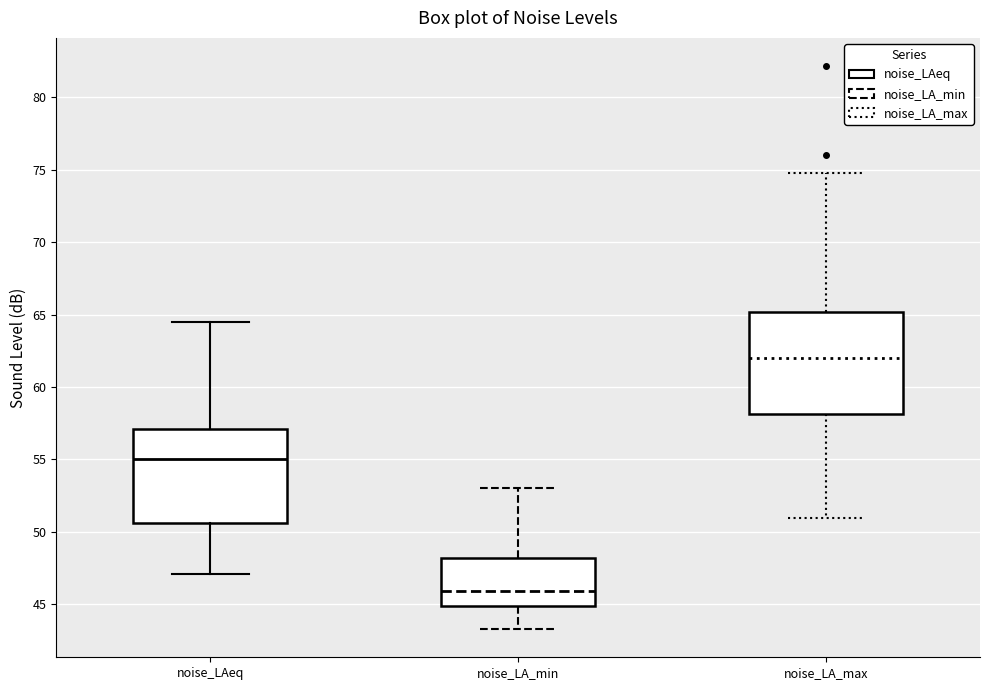

Reading left to right, transcribe this box plot: for each box, give where its median line is, the range the box spans, and where its two whiskers end, as read against the y-axis. The values are not printed on the chart, so give them approximately, as read against the axis.

noise_LAeq: median 55.0, box 50.5 to 57.0, whiskers 47.0 to 64.5
noise_LA_min: median 46.0, box 45.0 to 48.0, whiskers 43.5 to 53.0
noise_LA_max: median 62.0, box 58.0 to 65.0, whiskers 51.0 to 75.0